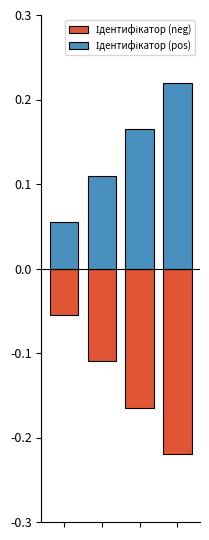

What are all the series names shown in the legend?

Ідентифікатор (neg), Ідентифікатор (pos)